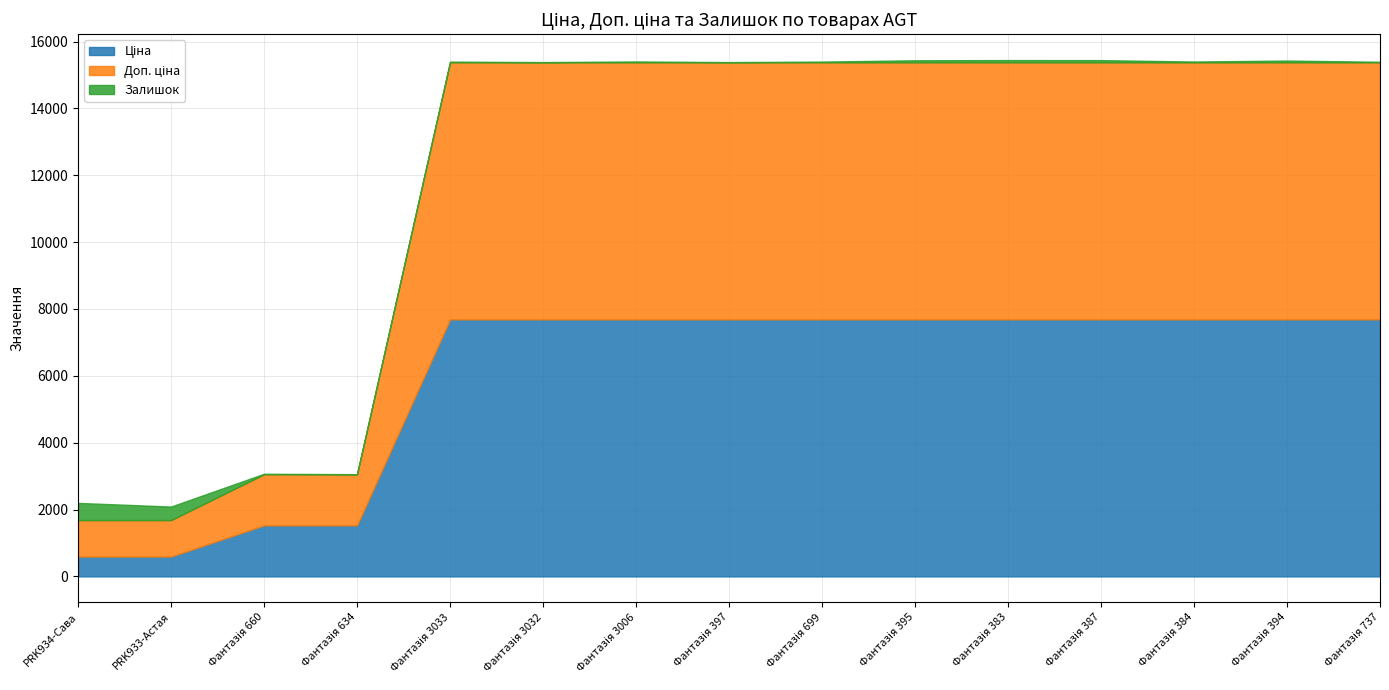

What is the spread (max minus min) of values at Фантазія 397?

7680.0